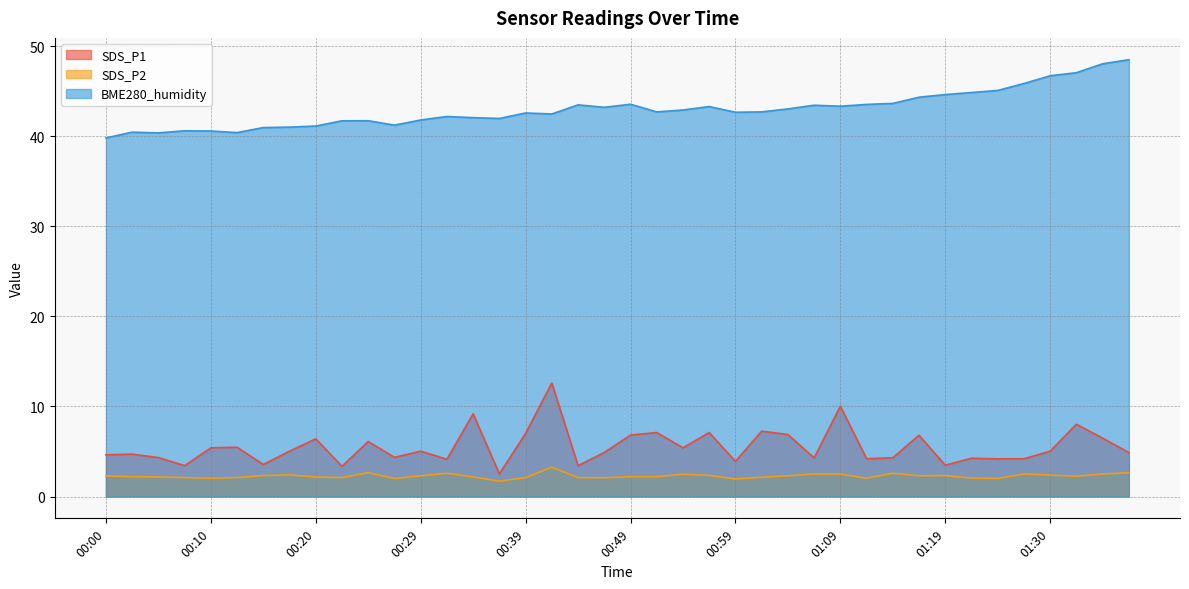

Which series has the largest total across all categories?

BME280_humidity